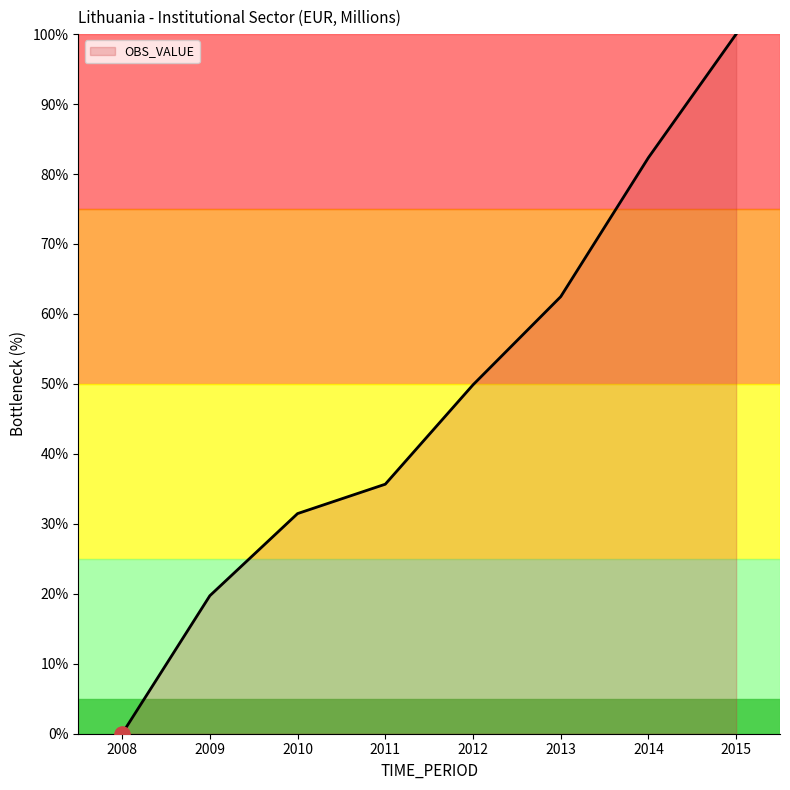

What is the ratio of the value at 2009 to the value at 2010?

0.6